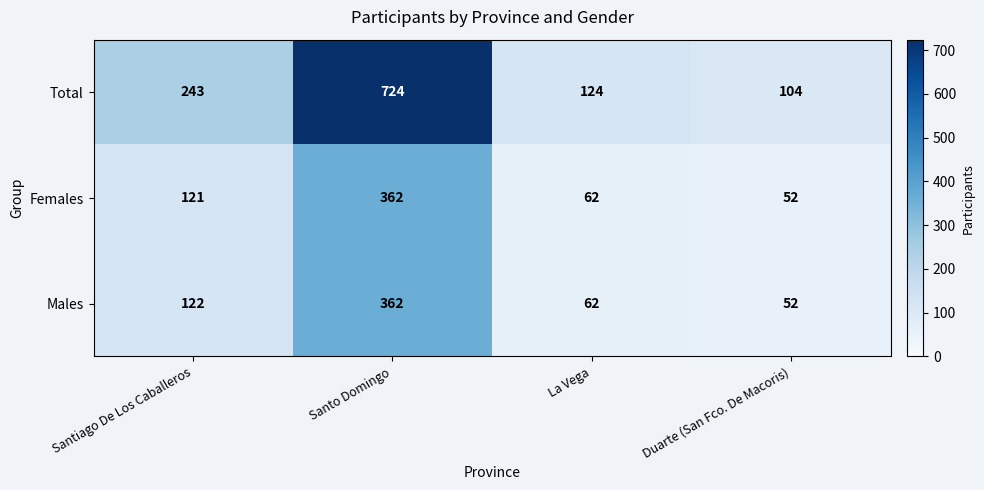

At which category does the chart reach its peak across all series?

Santo Domingo